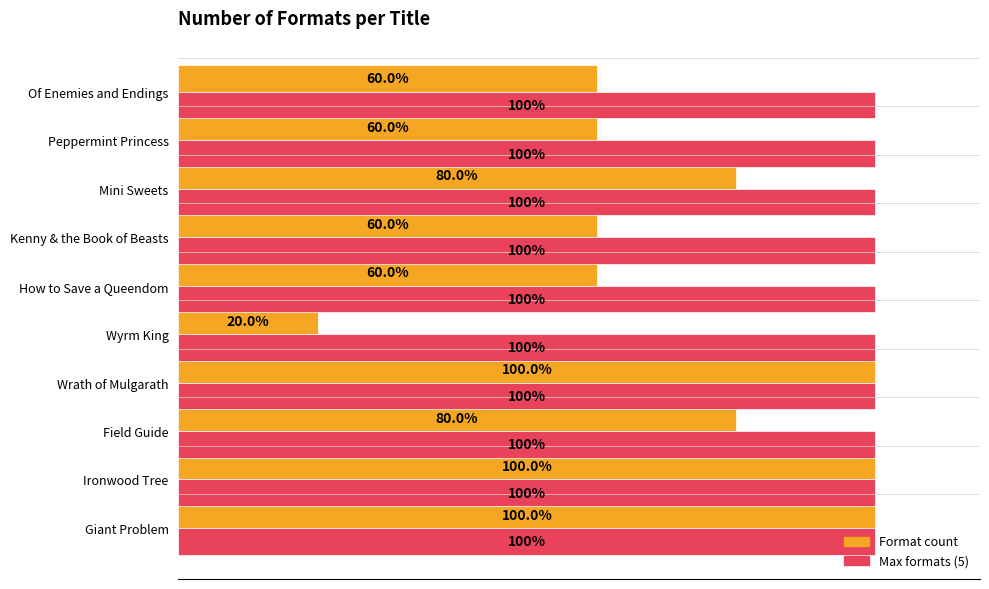

What are all the series names shown in the legend?

Format count, Max formats (5)